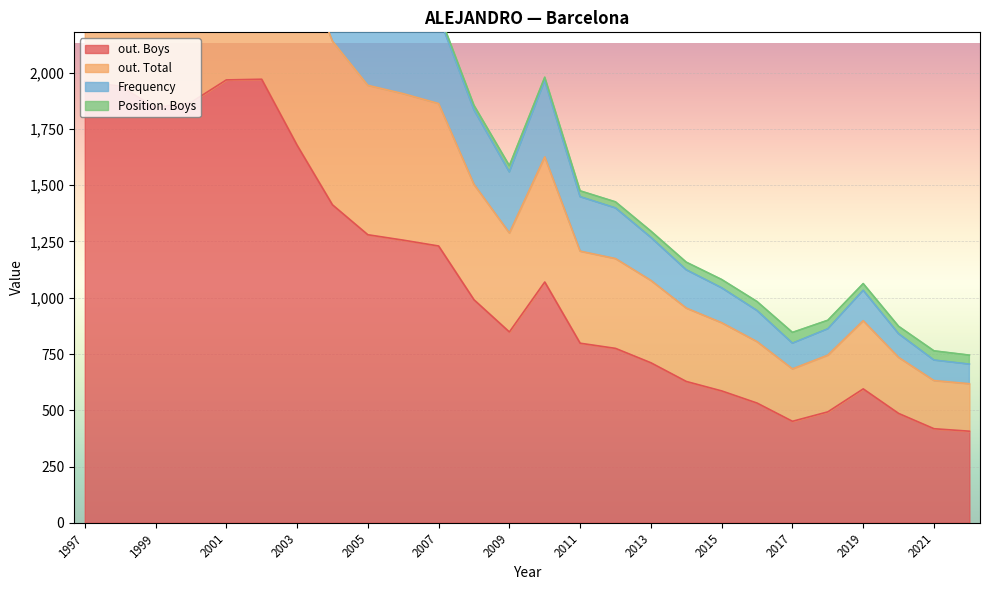

What is the smallest value displayed?

8